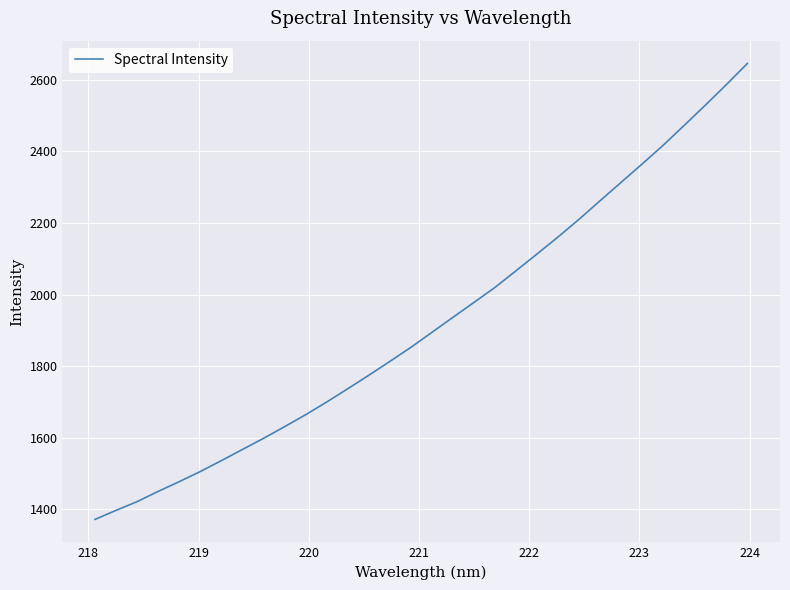

How many distinct data groups are displayed?

1